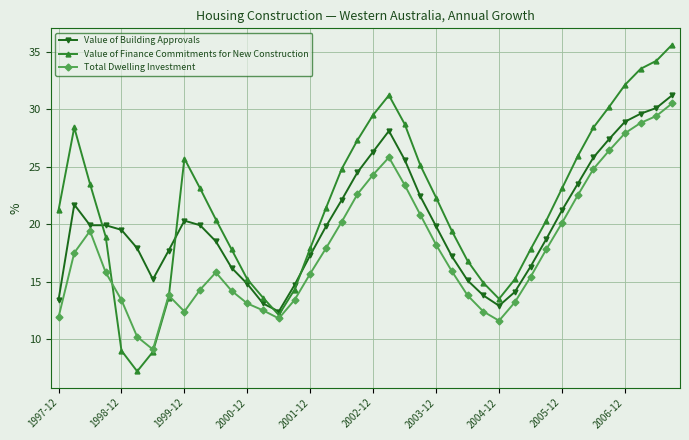

Which series ends up on top after the final intersection of Total Dwelling Investment and Value of Finance Commitments for New Construction?

Value of Finance Commitments for New Construction